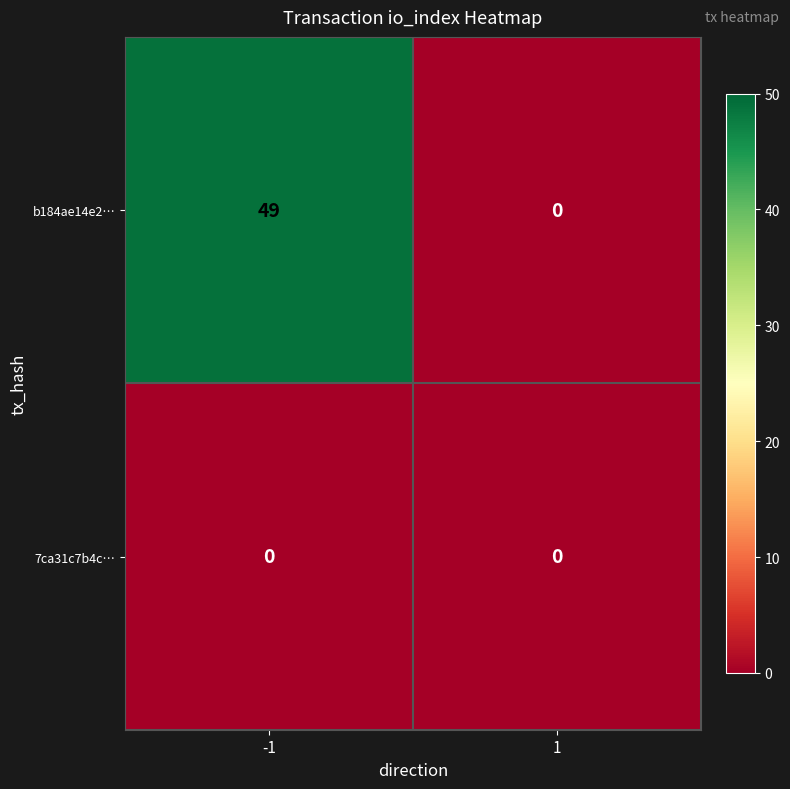

Reading right to left, transcribe all the data shown in this chart.

b184ae14e2…: 1=0	-1=49
7ca31c7b4c…: 1=0	-1=0